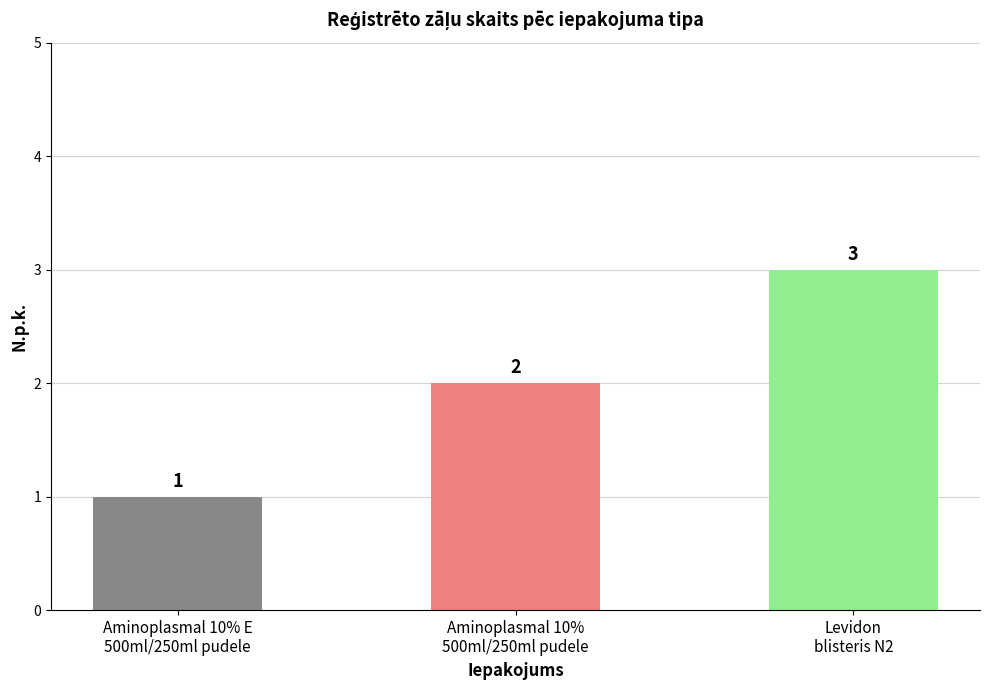

Read the value at Levidon
blisteris N2.

3